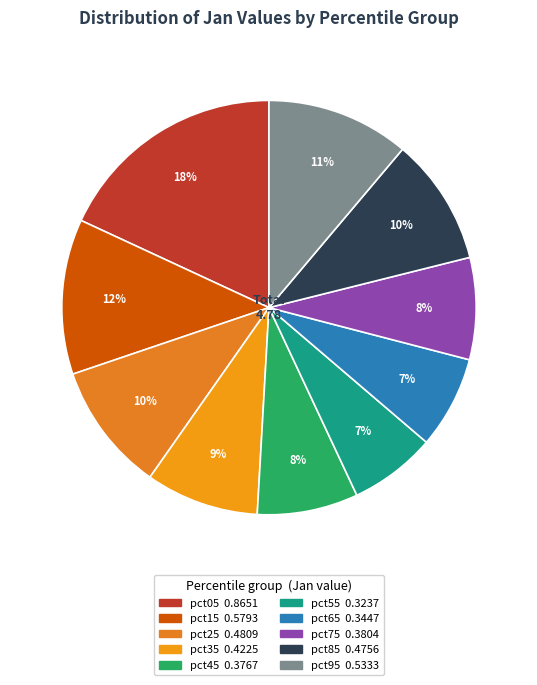

Which slice is the smallest?

pct55